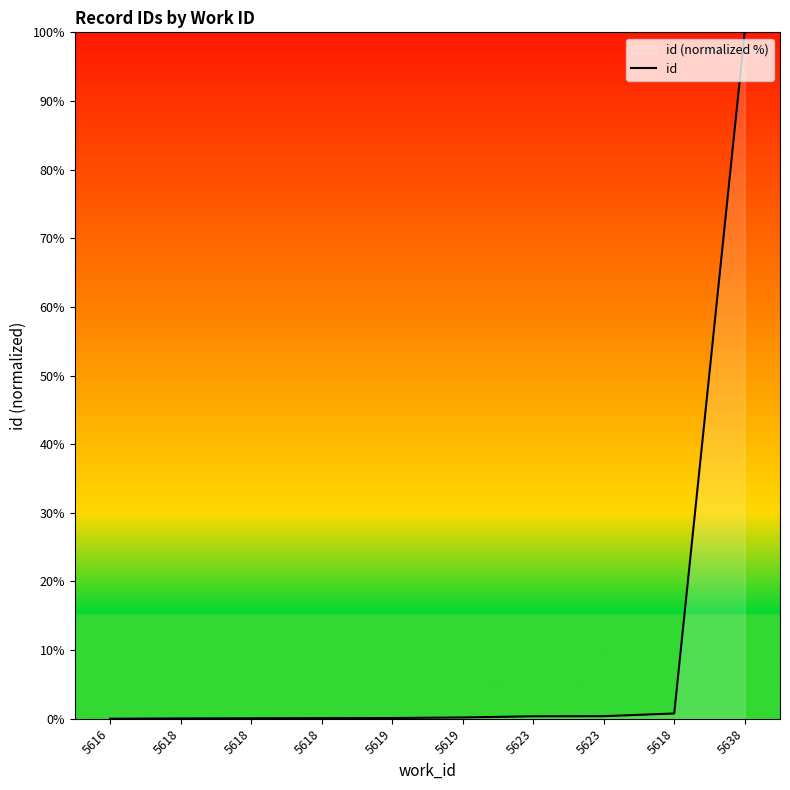

Reading left to right, transcribe all the data shown in this chart.

0.0	0.0	0.1	0.1	0.1	0.2	0.4	0.4	0.8	100.0